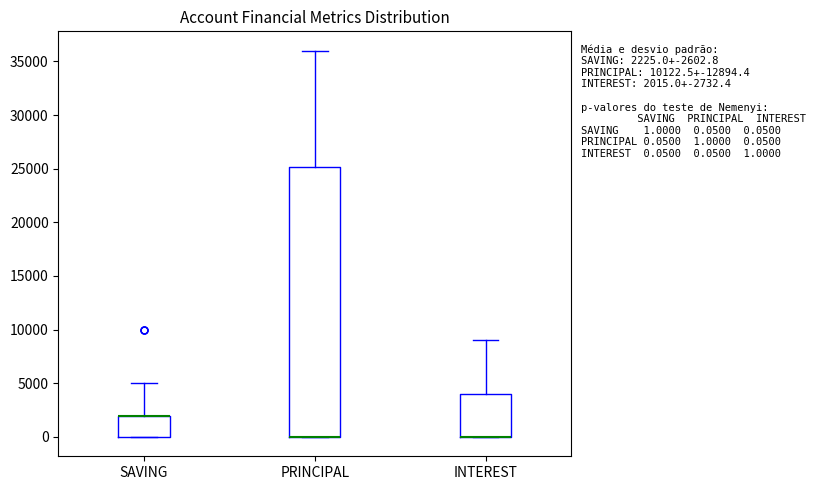

Comparing the boxes themselves (not the whiskers), which one is the tallest?

PRINCIPAL